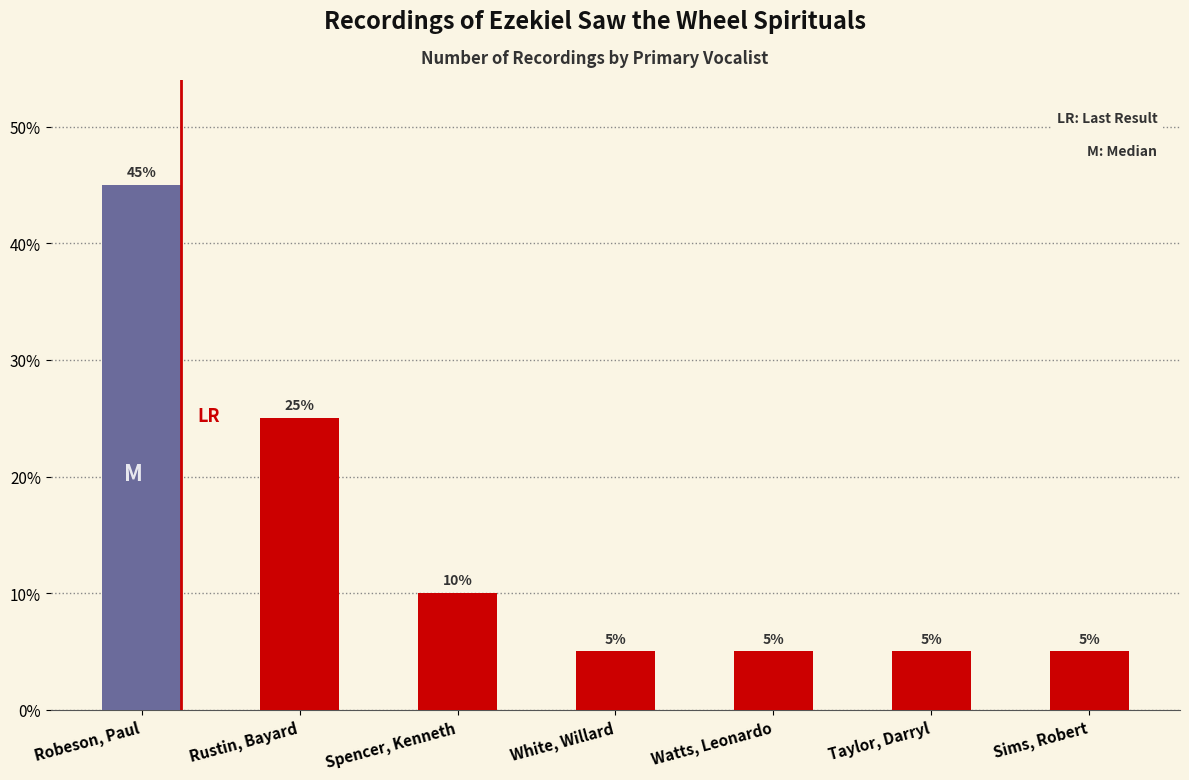

What is the sum of all values?

100